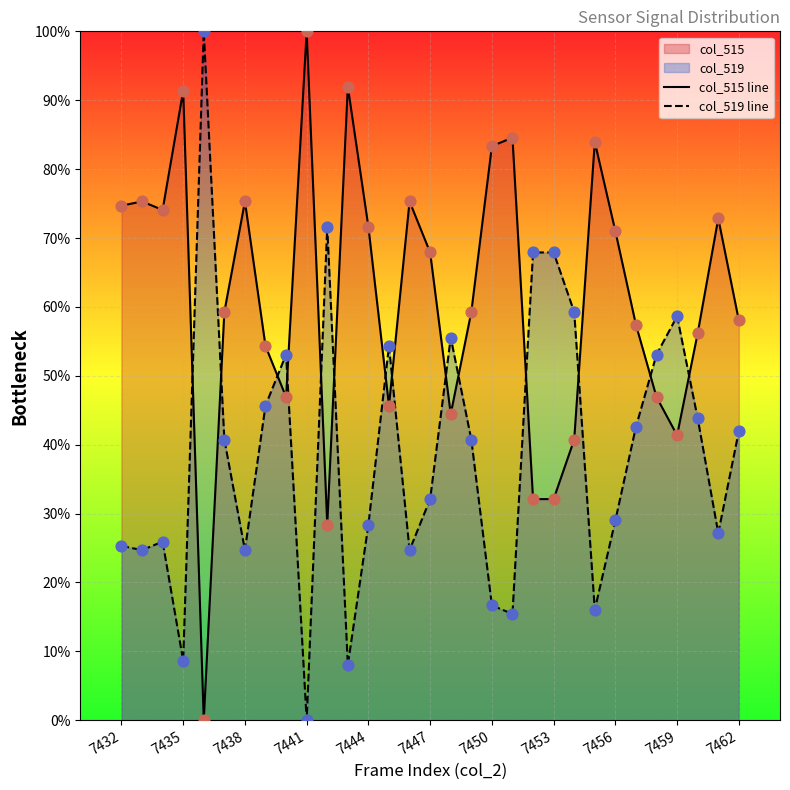

Is it true that col_519 line equals 43.7 at 7432?

False